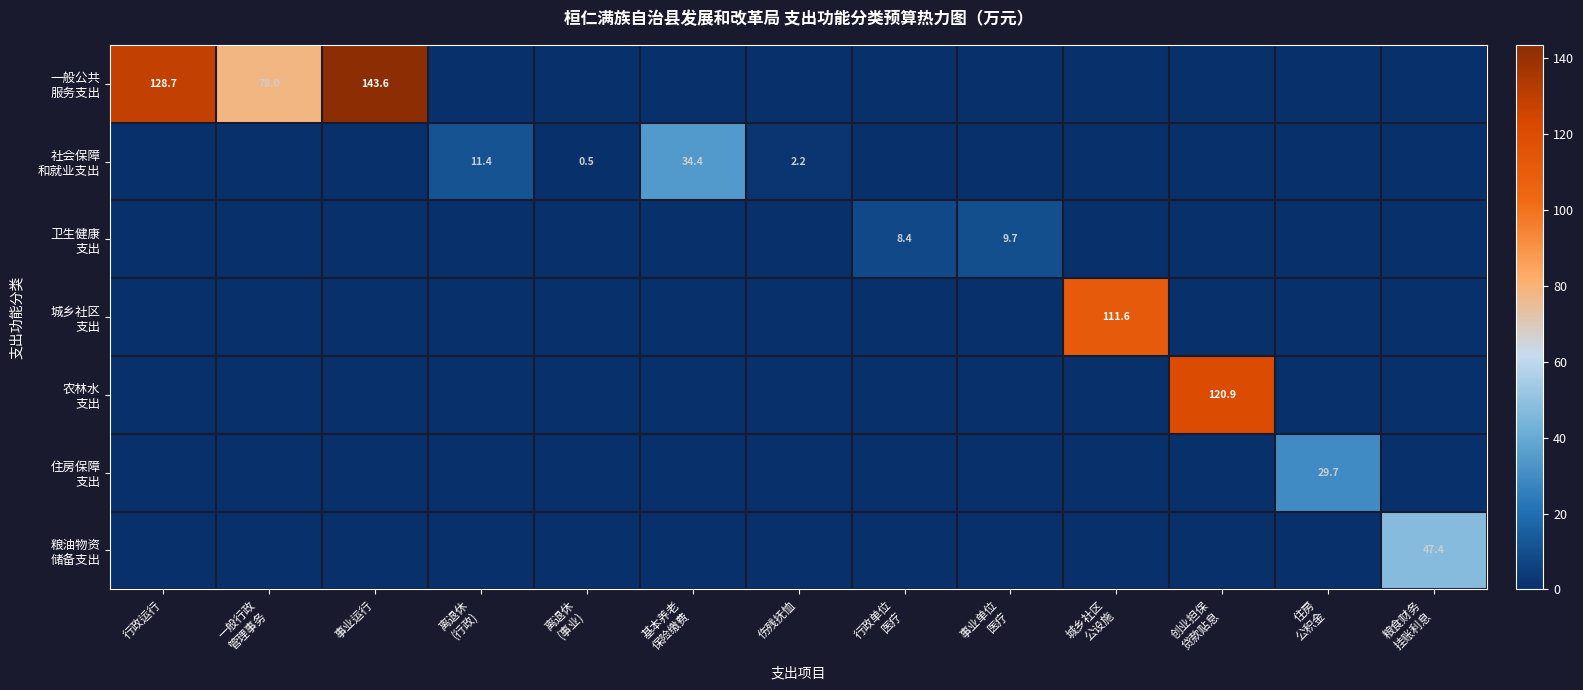

What is the sum of all 卫生健康 支出 values?

18.1